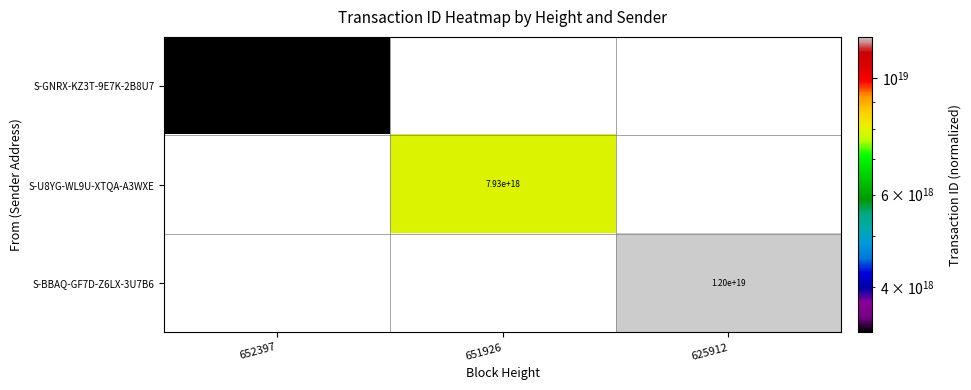

True or false: S-U8YG-WL9U-XTQA-A3WXE has a value of 5340260427286471680 at 651926.

False